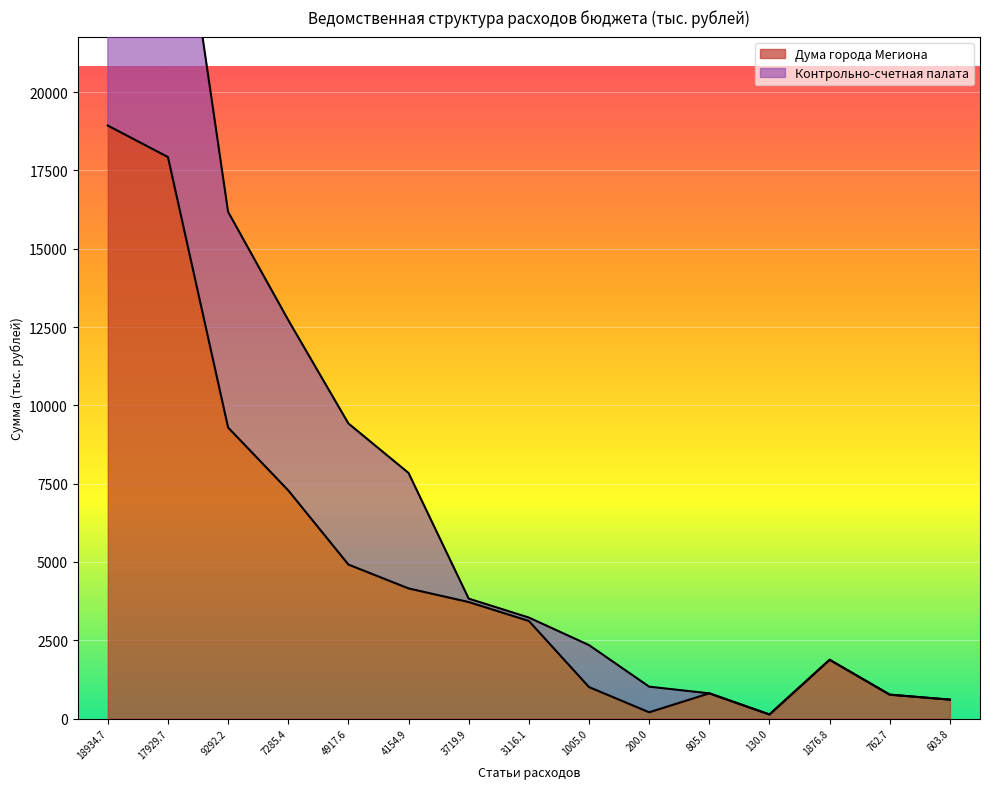

How many lines are shown in the chart?

2